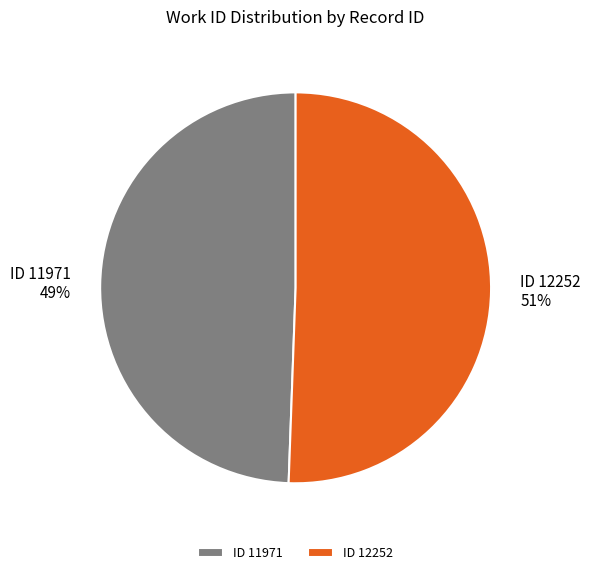

What percentage is the ID 12252 slice, to the nearest percent?

51%